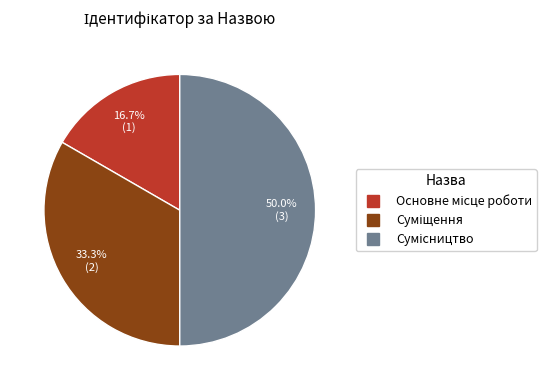

Approximately how many times larger is the value at Сумісництво compared to Основне місце роботи?

3.0